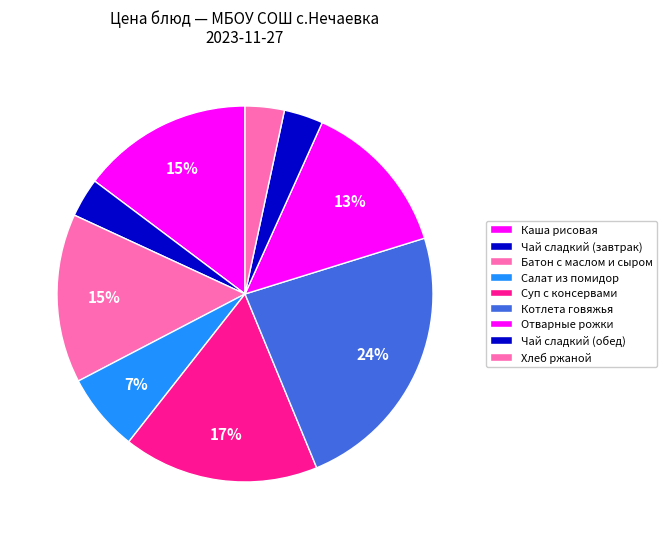

What portion of the pie excludes Каша рисовая?

85.3%